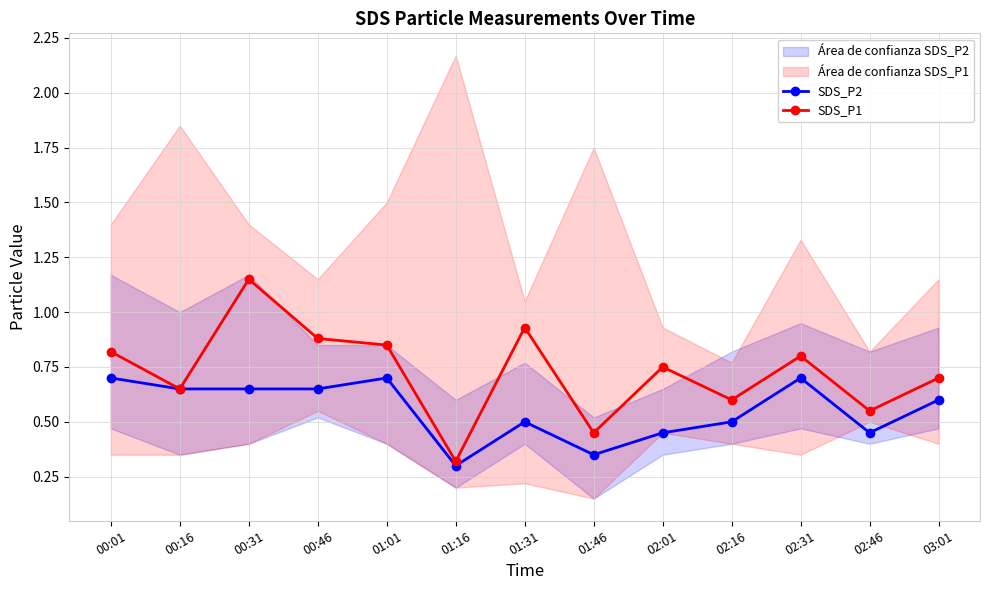

What position from the left is 01:16?

6